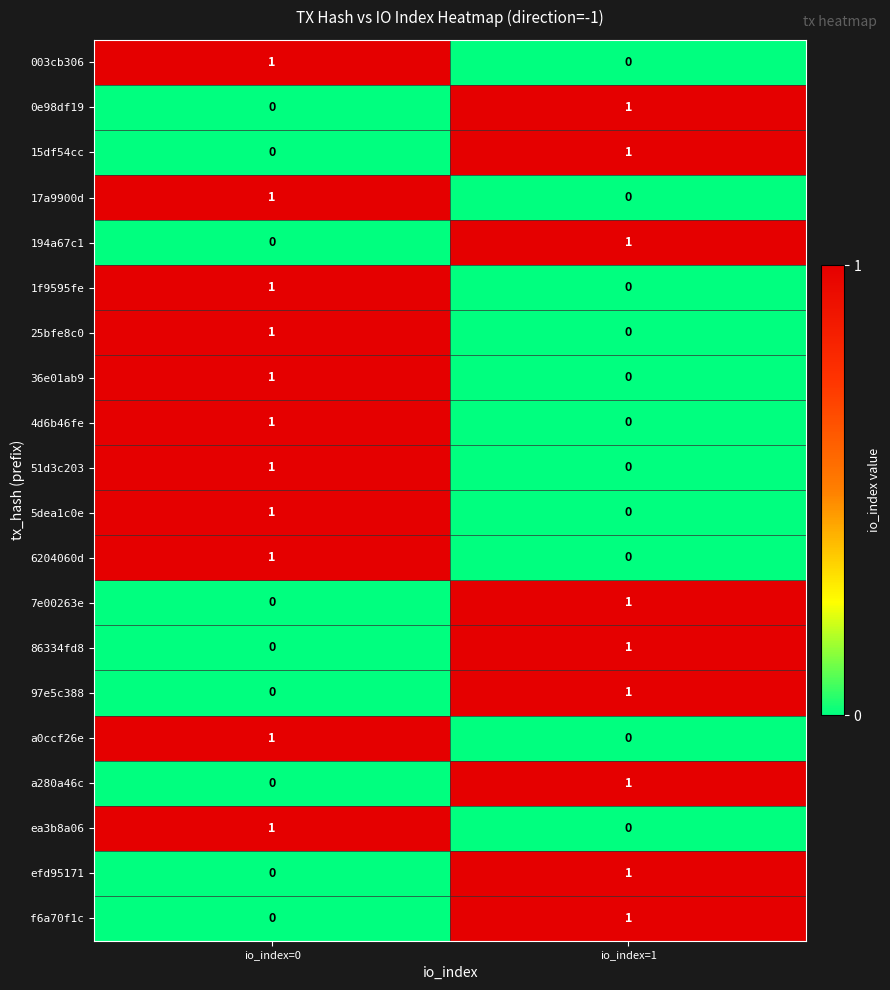

The value of 25bfe8c0 at io_index=1 is -1. True or false?

False